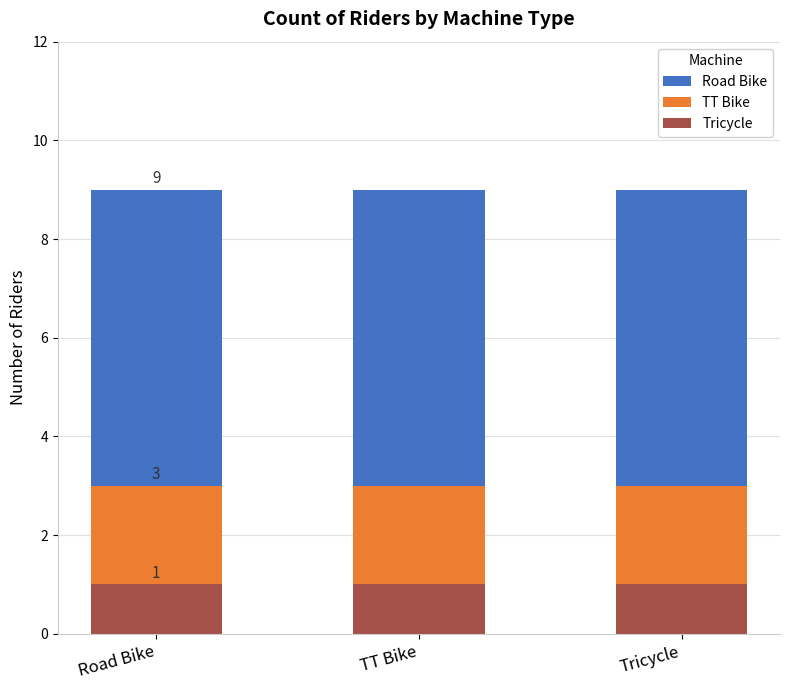

What is the minimum value shown in the chart?

1